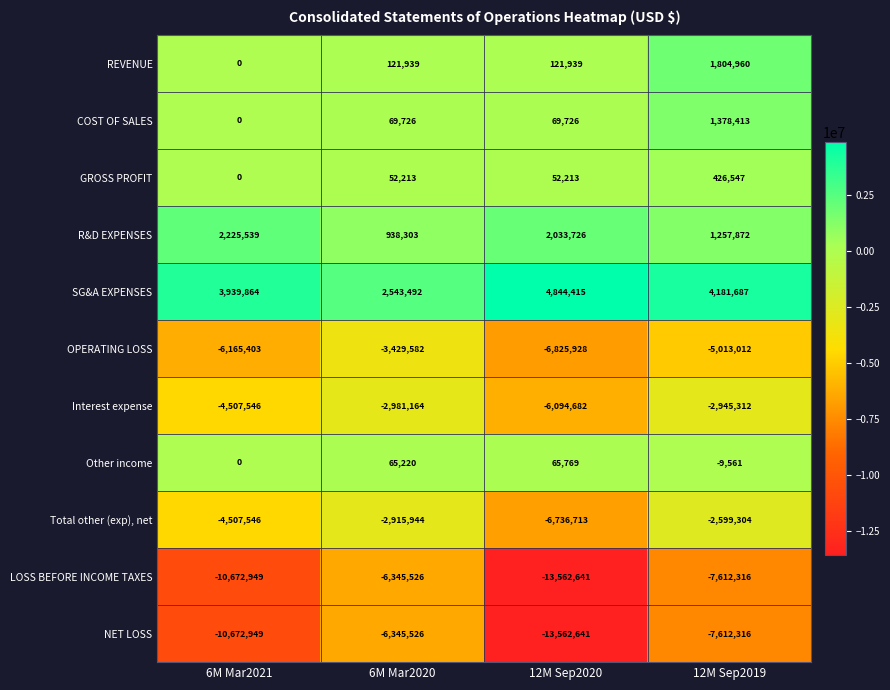

What is the average value of the COST OF SALES series?

379466